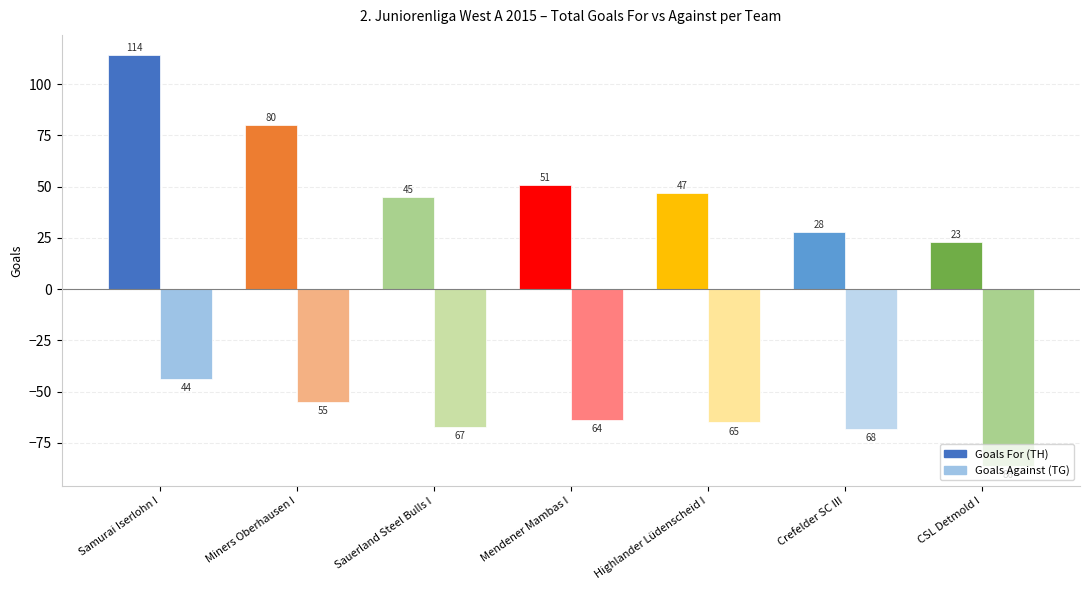

True or false: Goals Against (TG) has a value of -17 at Miners Oberhausen I.

False